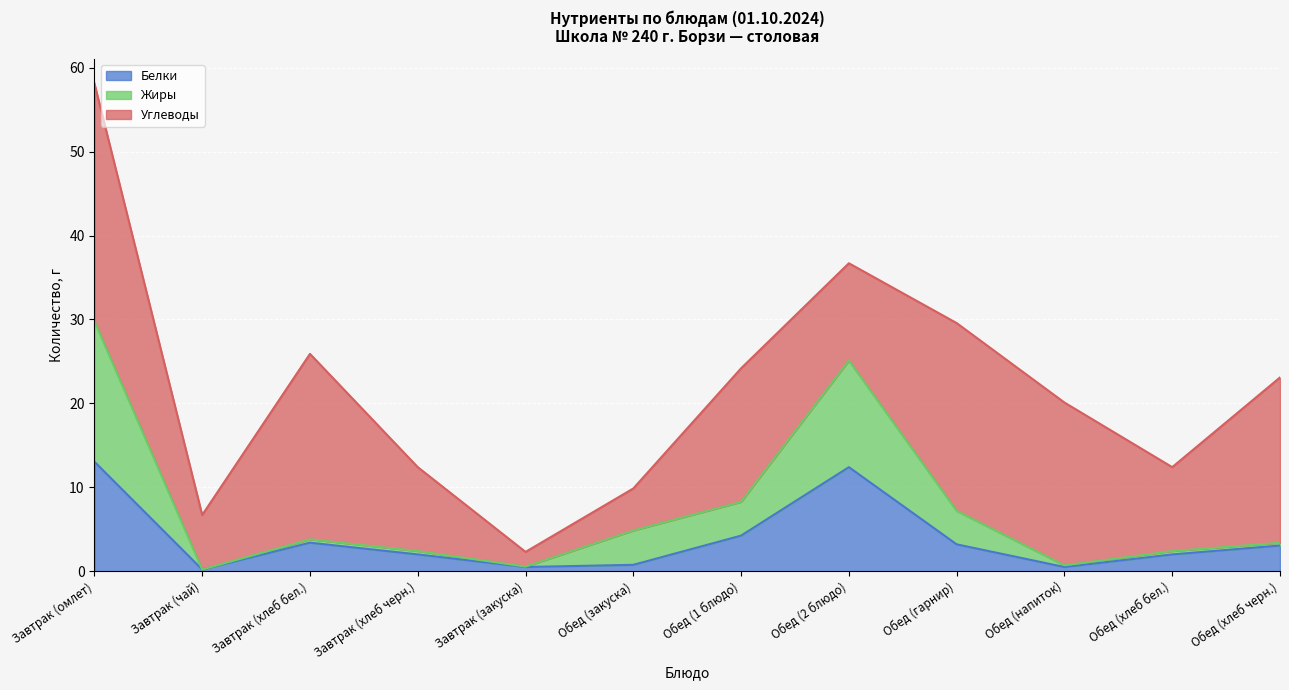

What is the approximate value of Белки at Завтрак (хлеб черн.)?

2.0